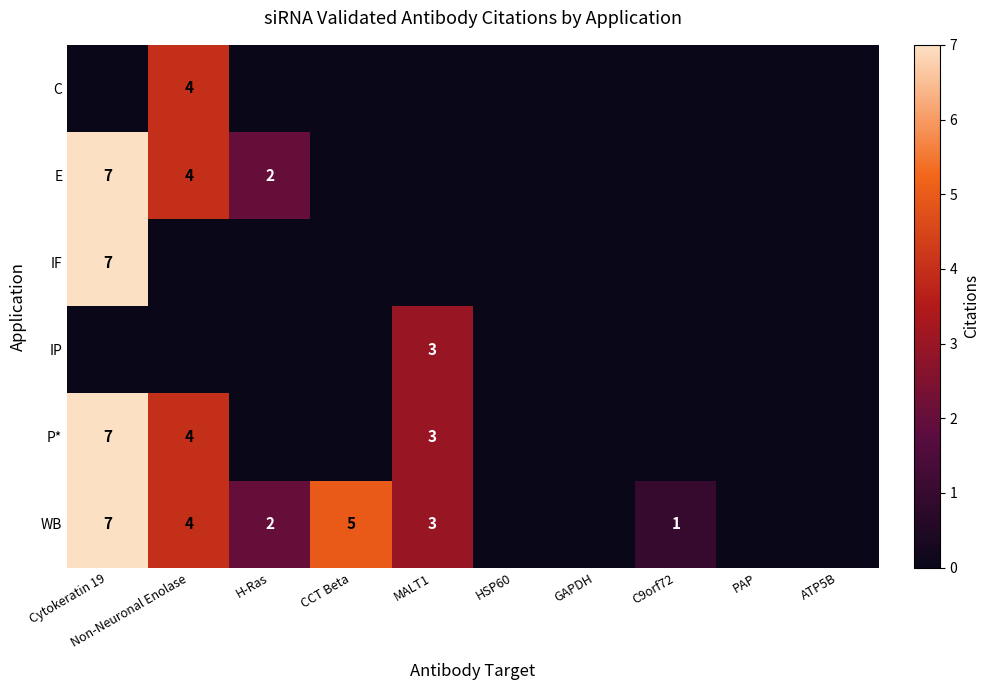

At how many categories does at least one series exceed 3?

3